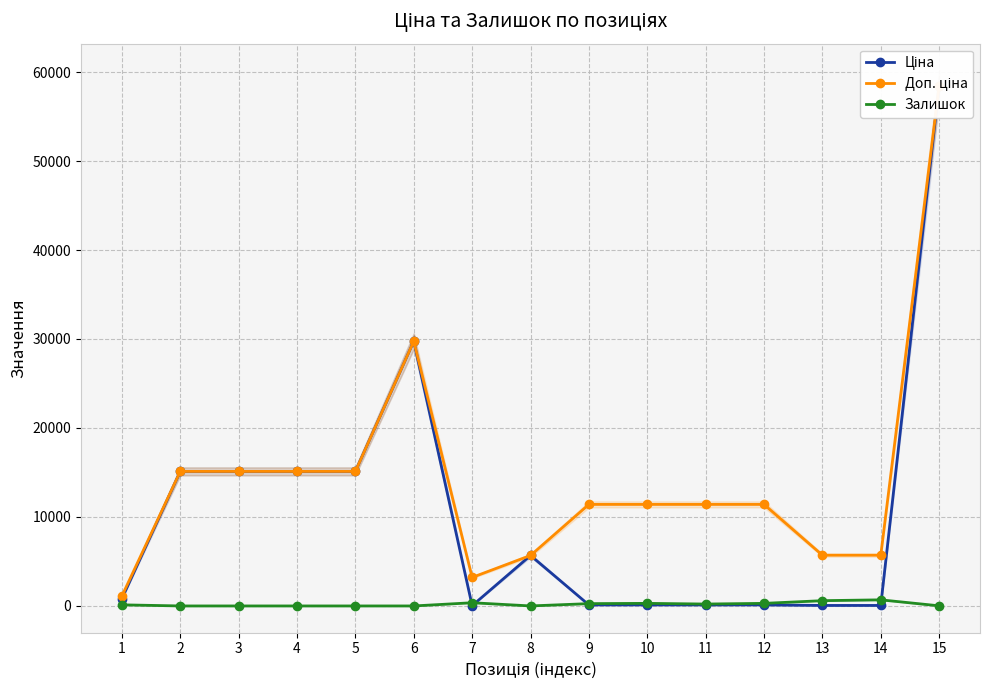

How many data points in Доп. ціна are less than 11410?

5